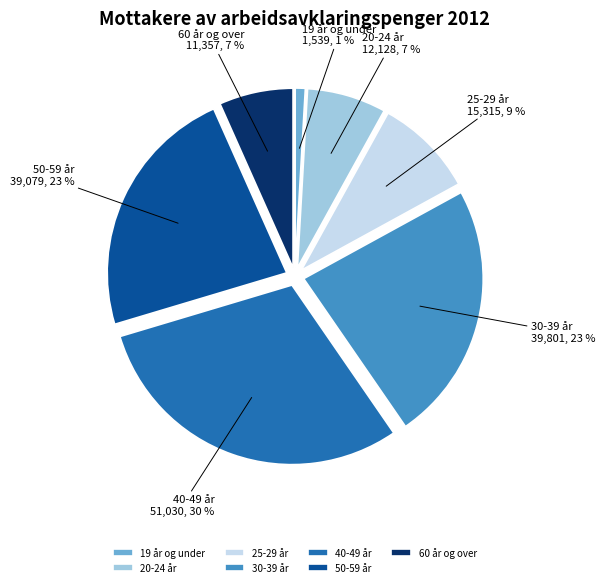

The 60 år og over slice represents 15% of the pie. True or false?

False